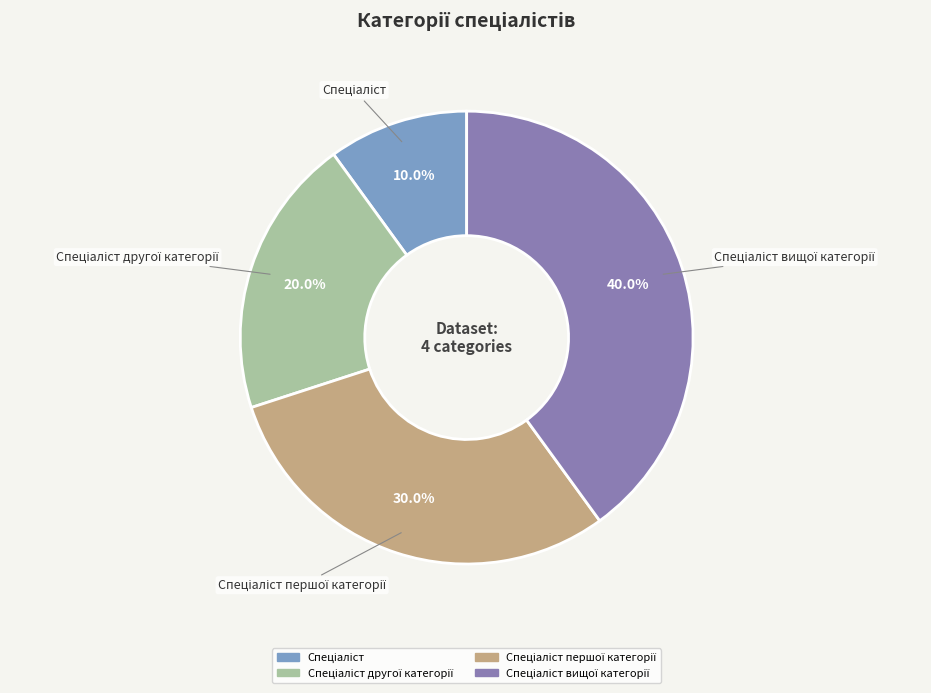

Count the number of slices in the pie.

4